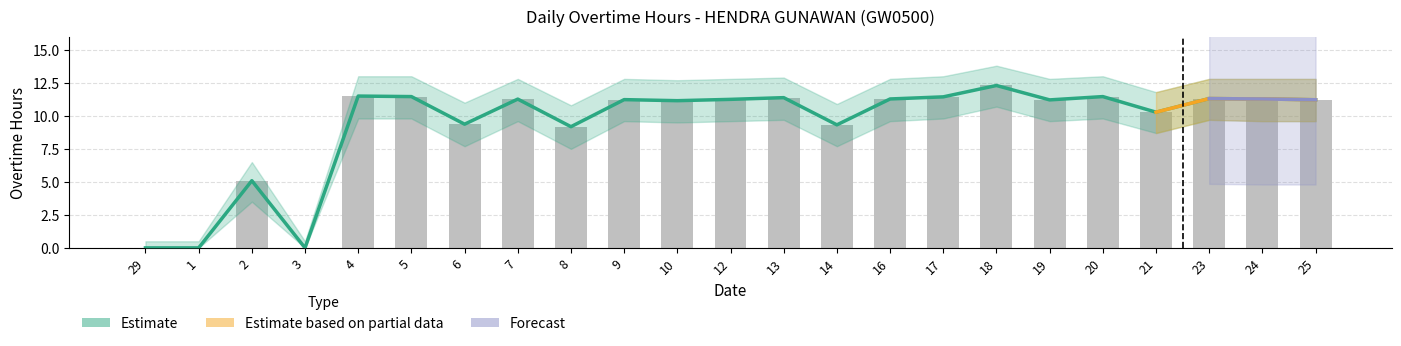

What is the label of the 5th bar from the left?

4